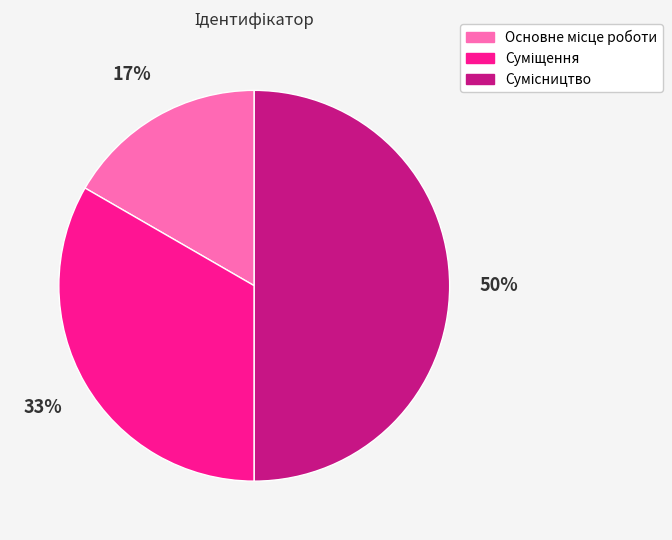

To the nearest percent, what is the difference between the largest and smallest slice percentages?

33%